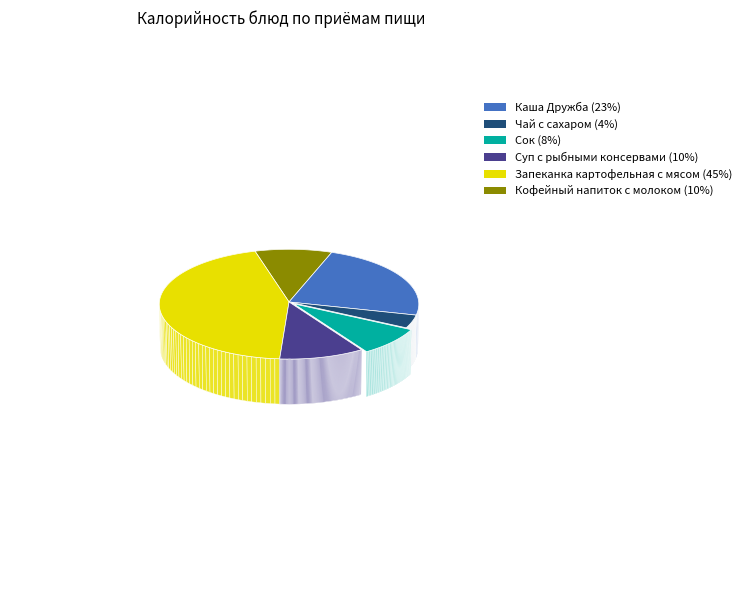

Rank the categories by value from lowest to highest.

Чай с сахаром, Сок, Кофейный напиток с молоком, Суп с рыбными консервами, Каша Дружба, Запеканка картофельная с мясом